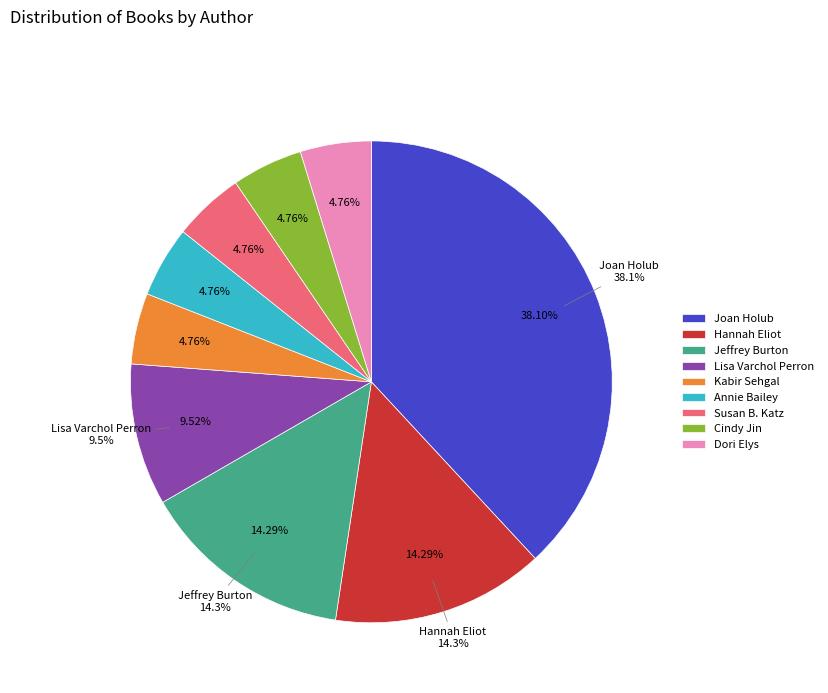

Is there a majority slice in this chart?

No